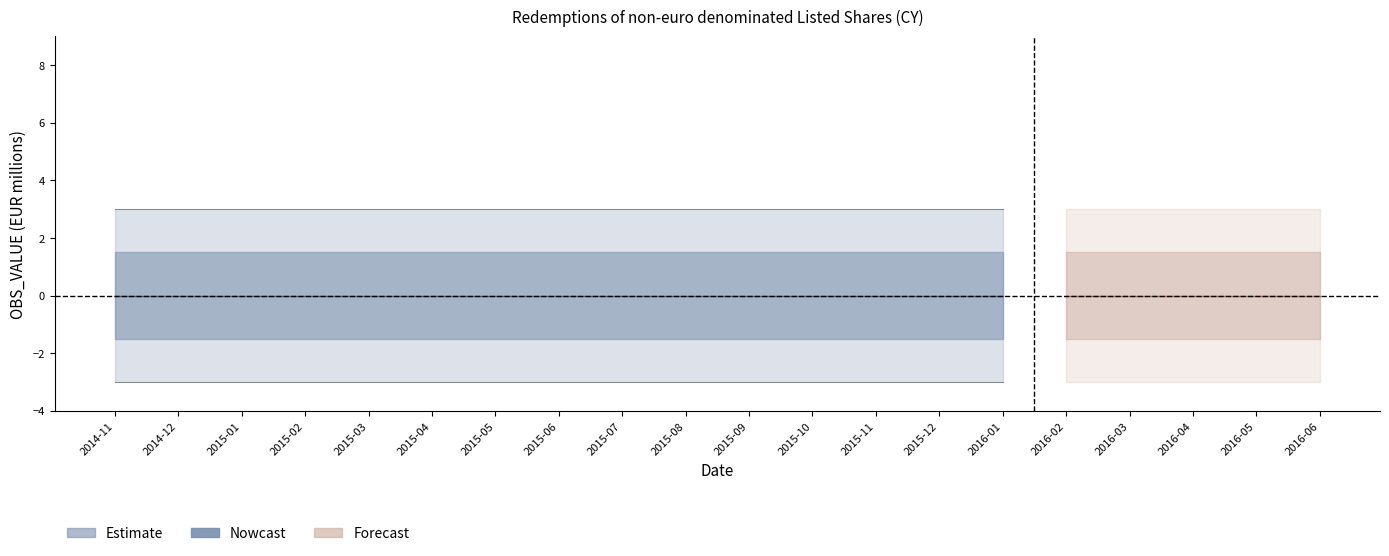

True or false: DECIMALS and UNIT_MULT cross at least once.

False